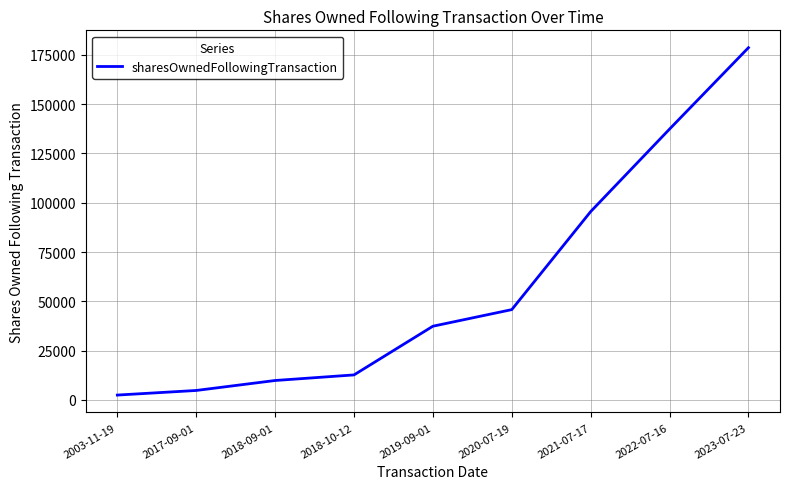

Where is the data nearest to the value 90551?

2021-07-17